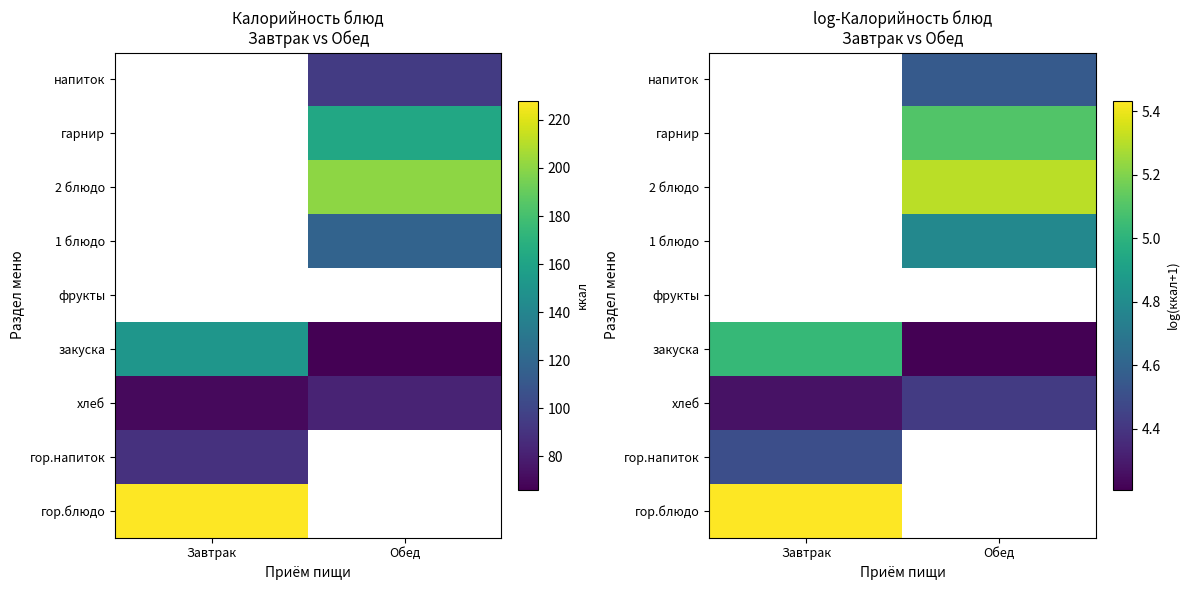

Rank the series by their maximum value, from lowest to highest.

хлеб, гор.напиток, закуска, гор.блюдо, фрукты, 1 блюдо, 2 блюдо, гарнир, напиток